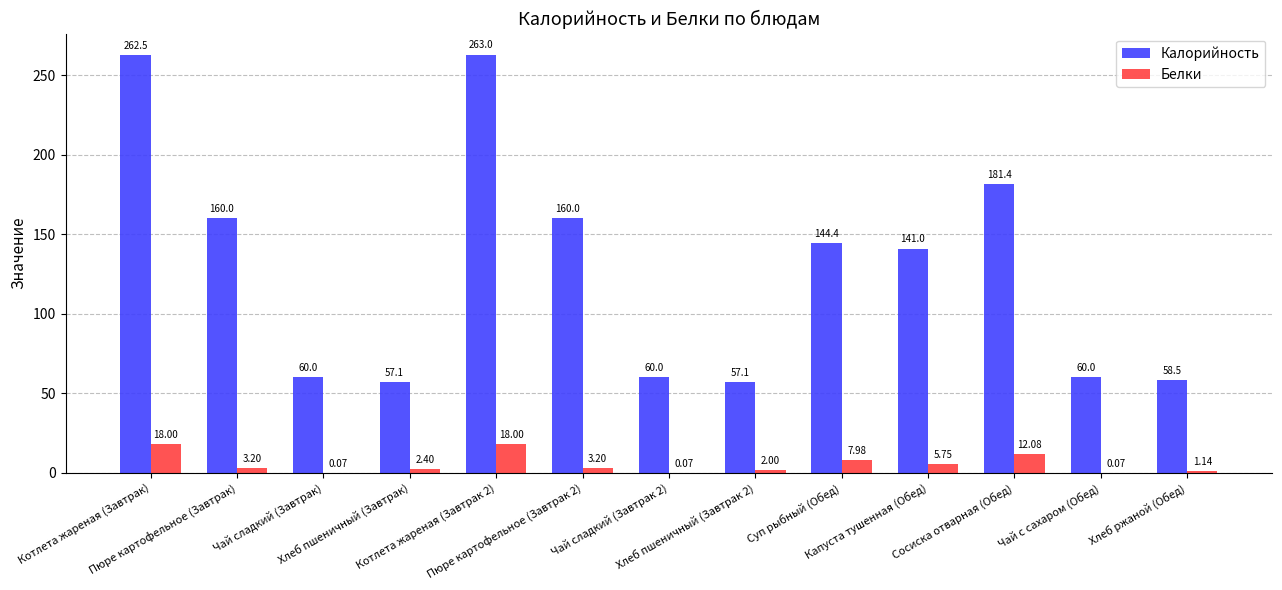

What are all the series names shown in the legend?

Калорийность, Белки